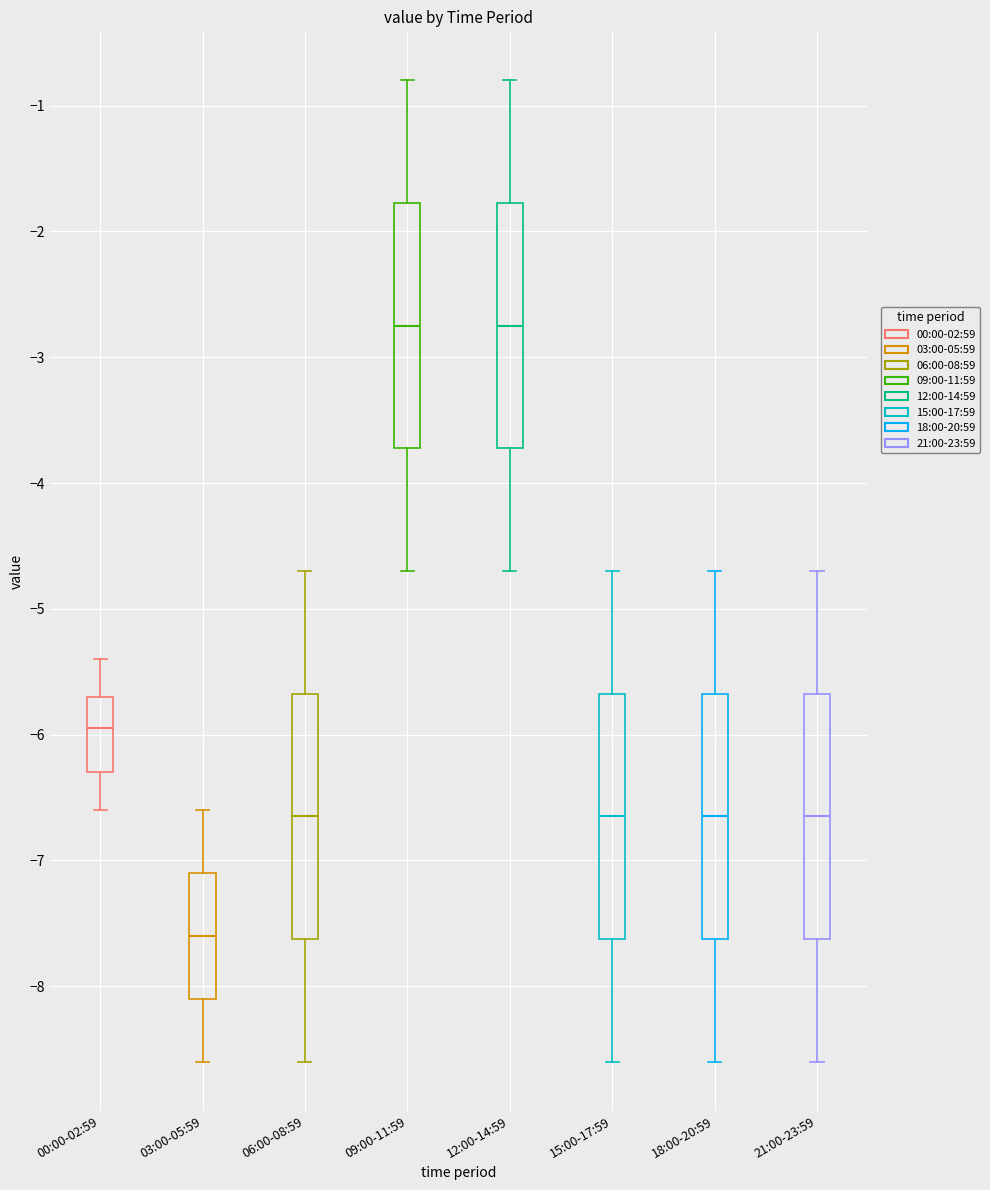

Reading left to right, transcribe this box plot: for each box, give where its median line is, the range the box spans, and where its two whiskers end, as read against the y-axis. The values are not printed on the chart, so give them approximately, as read against the axis.

00:00-02:59: median -5.9, box -6.3 to -5.7, whiskers -6.6 to -5.4
03:00-05:59: median -7.6, box -8.1 to -7.1, whiskers -8.6 to -6.6
06:00-08:59: median -6.6, box -7.6 to -5.7, whiskers -8.6 to -4.7
09:00-11:59: median -2.7, box -3.7 to -1.8, whiskers -4.7 to -0.8
12:00-14:59: median -2.7, box -3.7 to -1.8, whiskers -4.7 to -0.8
15:00-17:59: median -6.6, box -7.6 to -5.7, whiskers -8.6 to -4.7
18:00-20:59: median -6.6, box -7.6 to -5.7, whiskers -8.6 to -4.7
21:00-23:59: median -6.6, box -7.6 to -5.7, whiskers -8.6 to -4.7